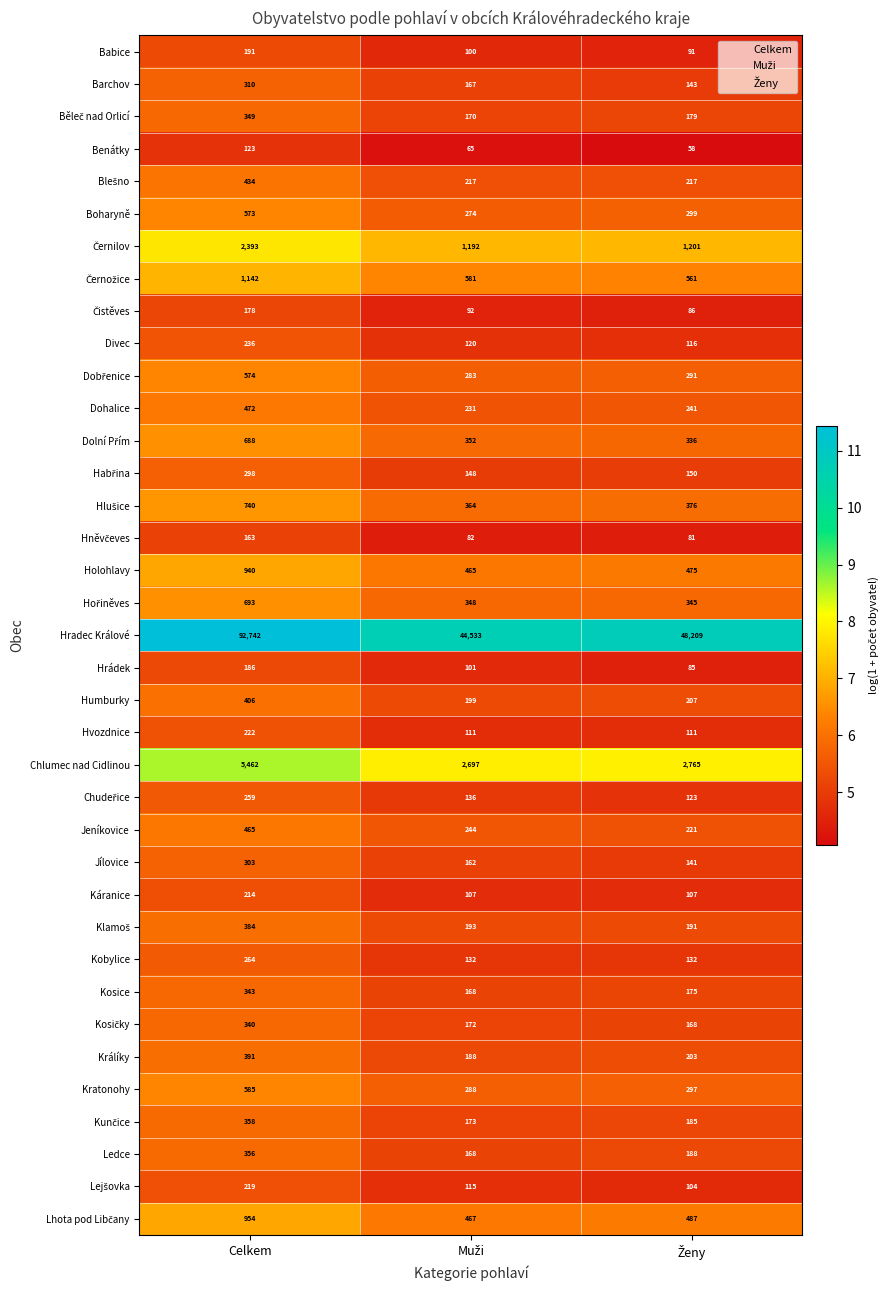

What is the sum of all Dohalice values?

944